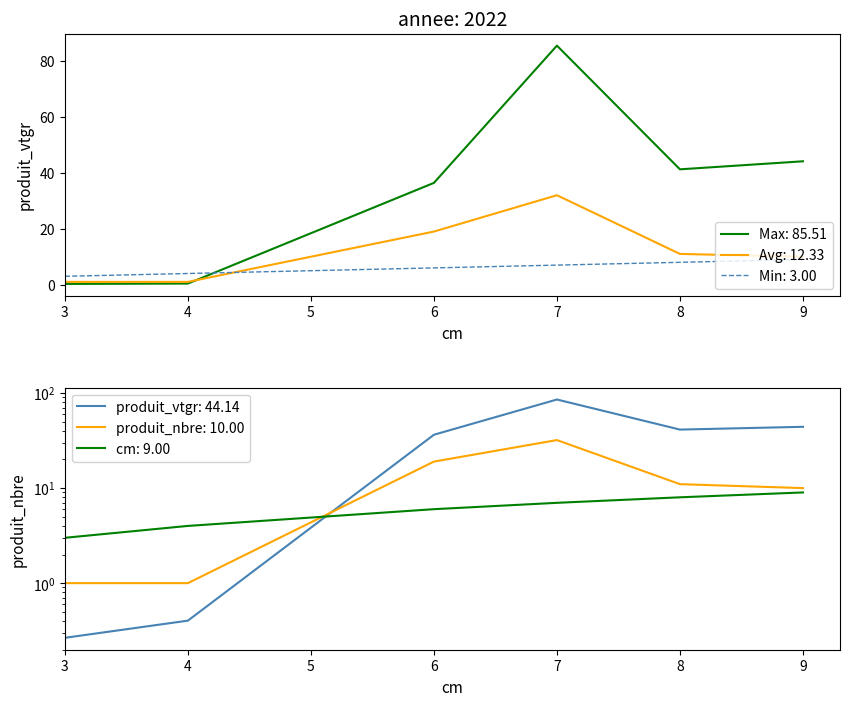

Between which two adjacent categories do produit_nbre and produit_vtgr first intersect?

4 and 6